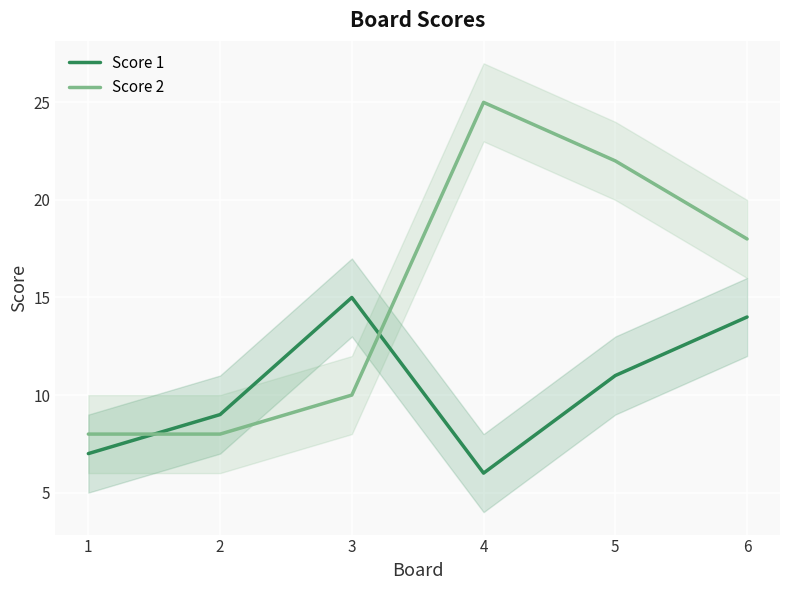

What is the difference between the highest and lowest values at 1?

1